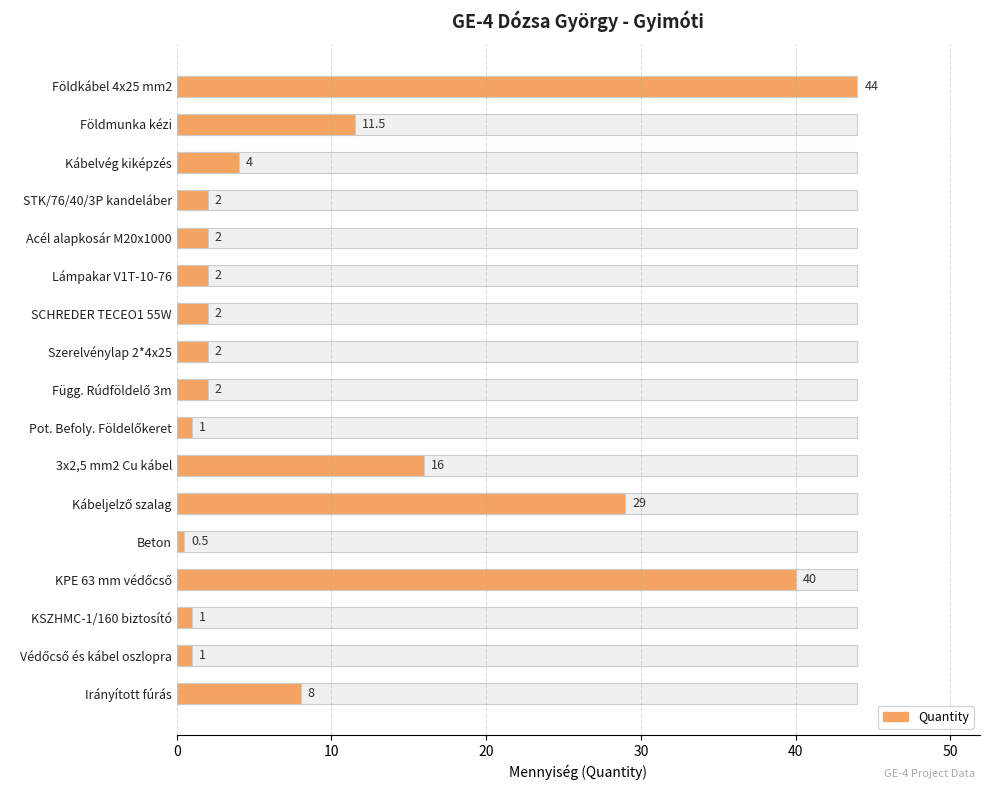

What is the sum of all Quantity values?

168.0